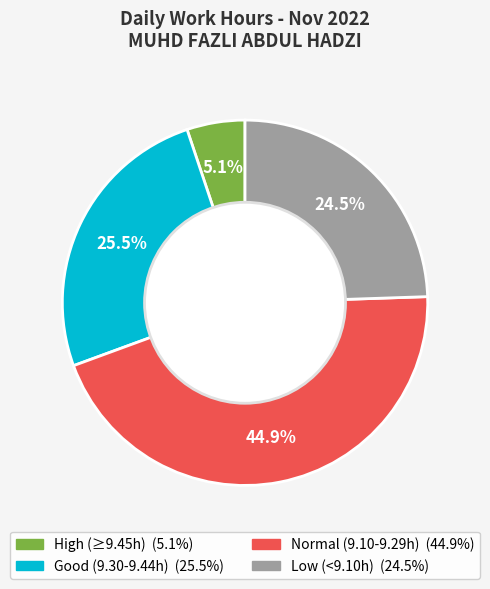

Is there a majority slice in this chart?

No